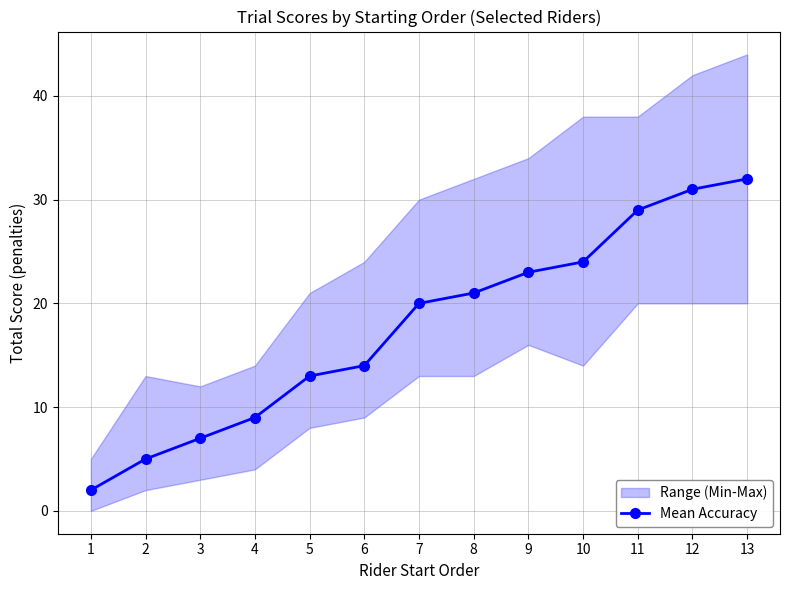

Does the chart have visible grid lines?

Yes